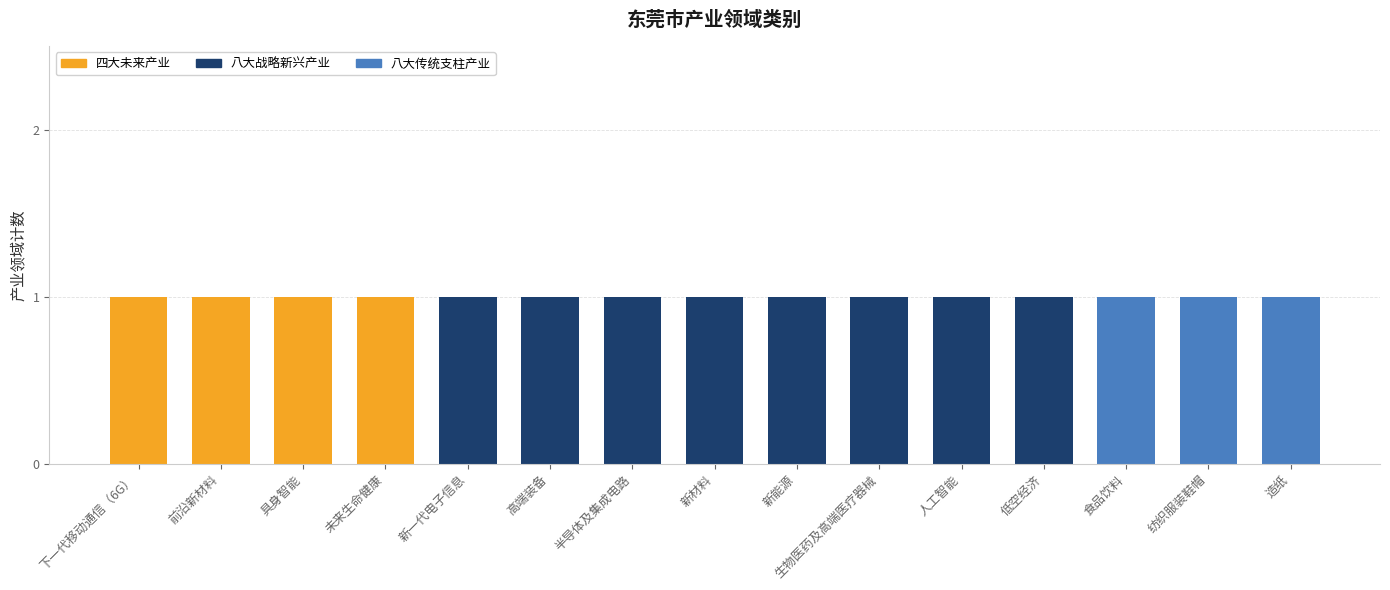

What is the sum of all 四大未来产业 values?

4